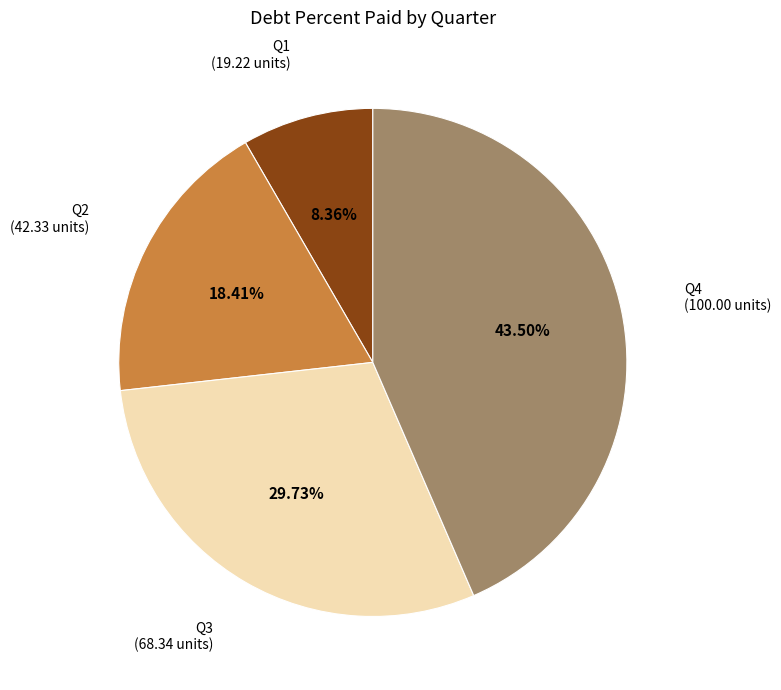

What is the largest slice in the pie chart?

Q4